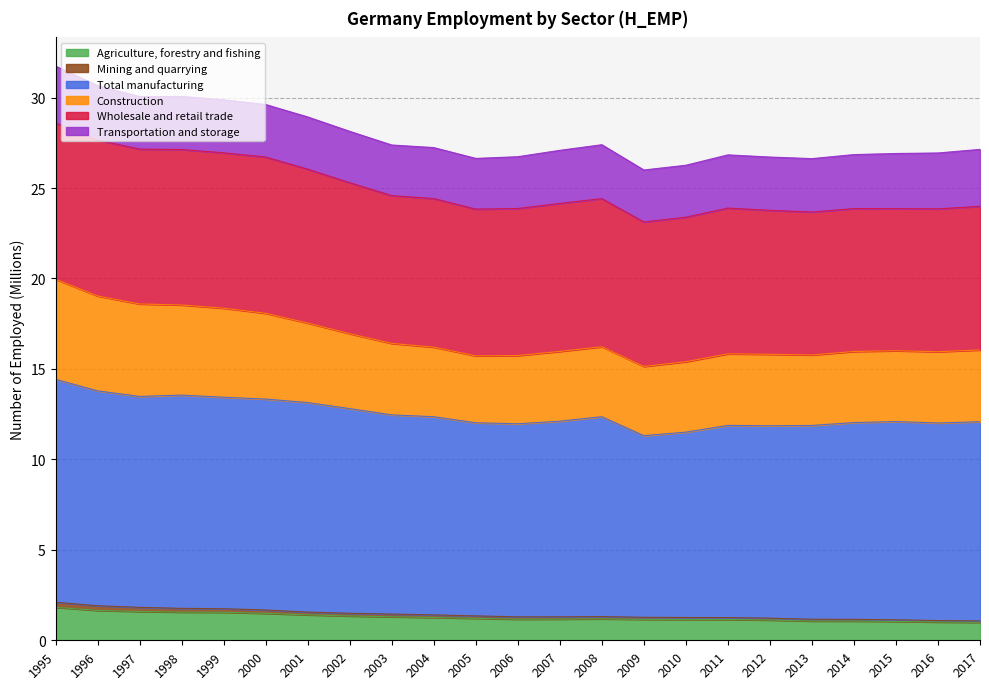

True or false: Total manufacturing and Mining and quarrying cross at least once.

False